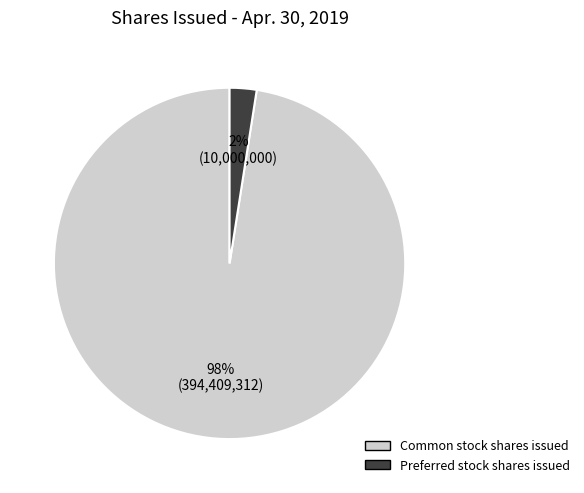

The Preferred stock shares issued slice represents 2% of the pie. True or false?

True